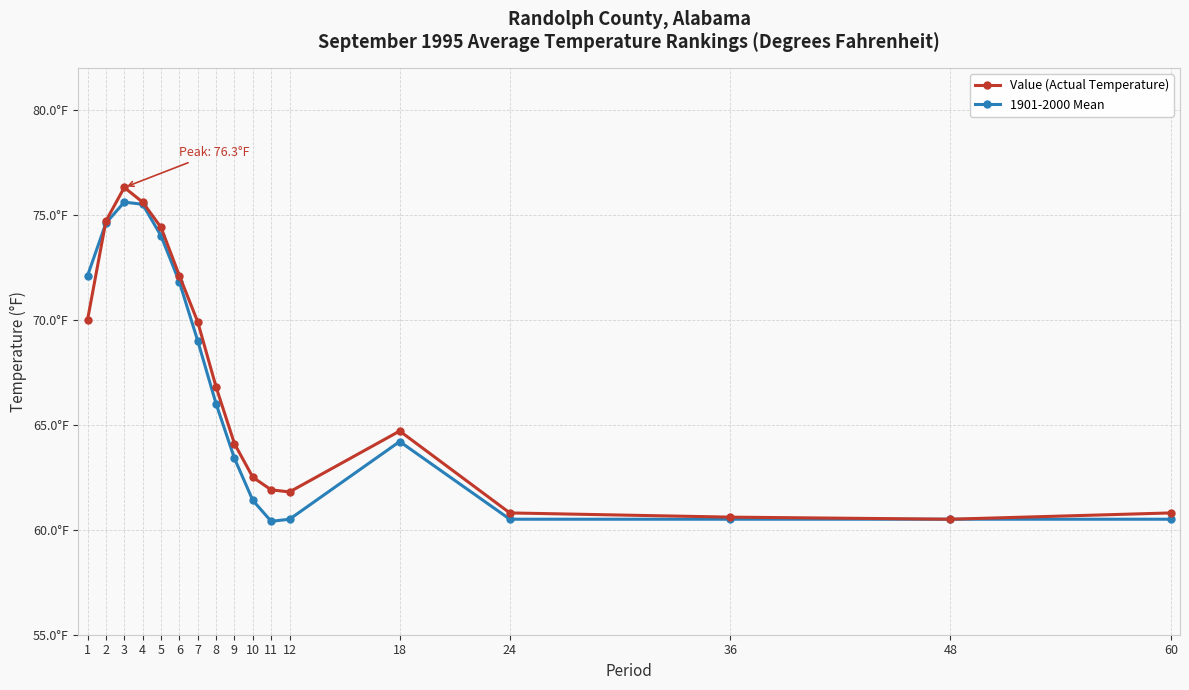

At how many categories does at least one series exceed 68?

7